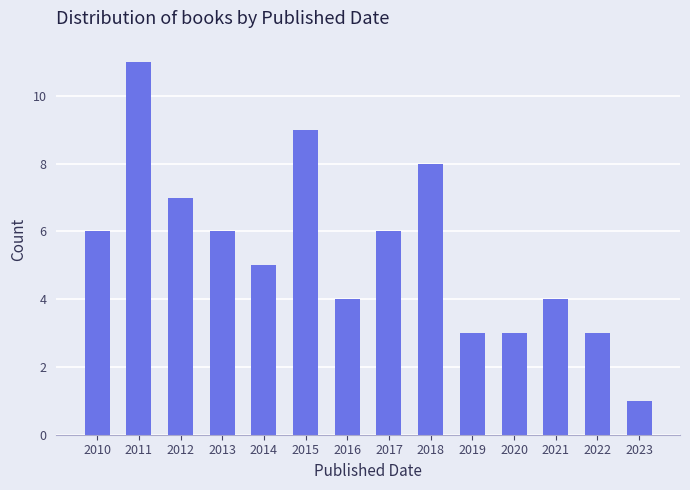

Reading right to left, what are all the values shown in this chart?

2023=1	2022=3	2021=4	2020=3	2019=3	2018=8	2017=6	2016=4	2015=9	2014=5	2013=6	2012=7	2011=11	2010=6